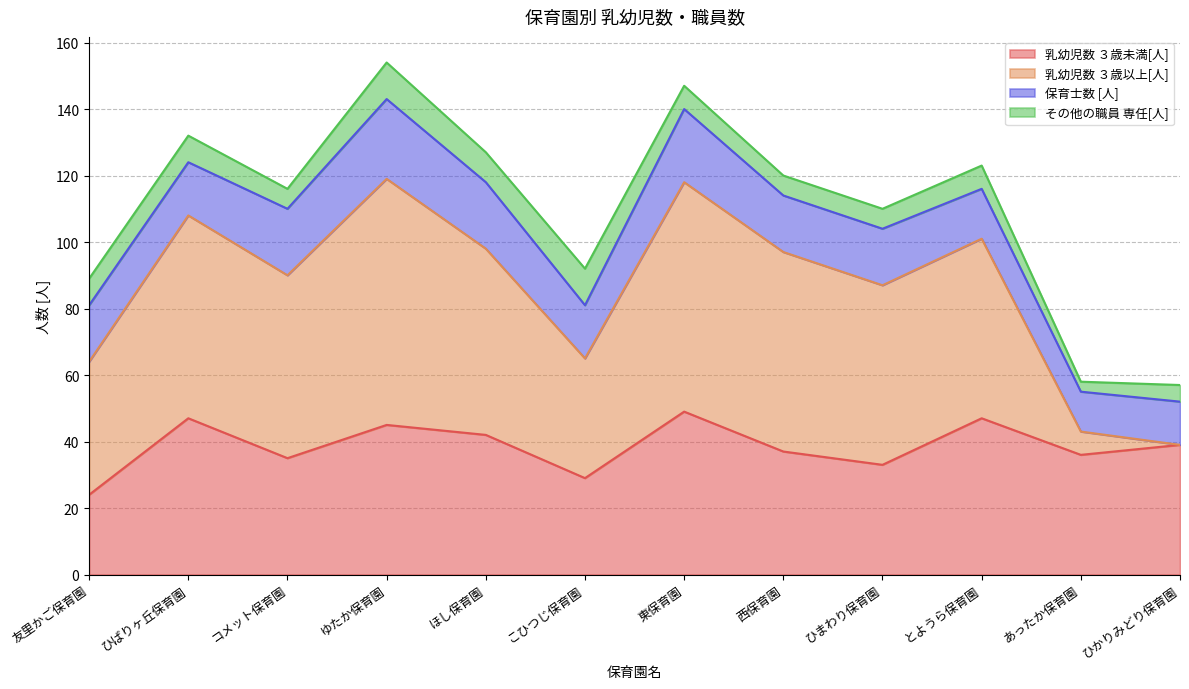

Which has a higher value, ほし保育園 or ひばりヶ丘保育園?

ひばりヶ丘保育園